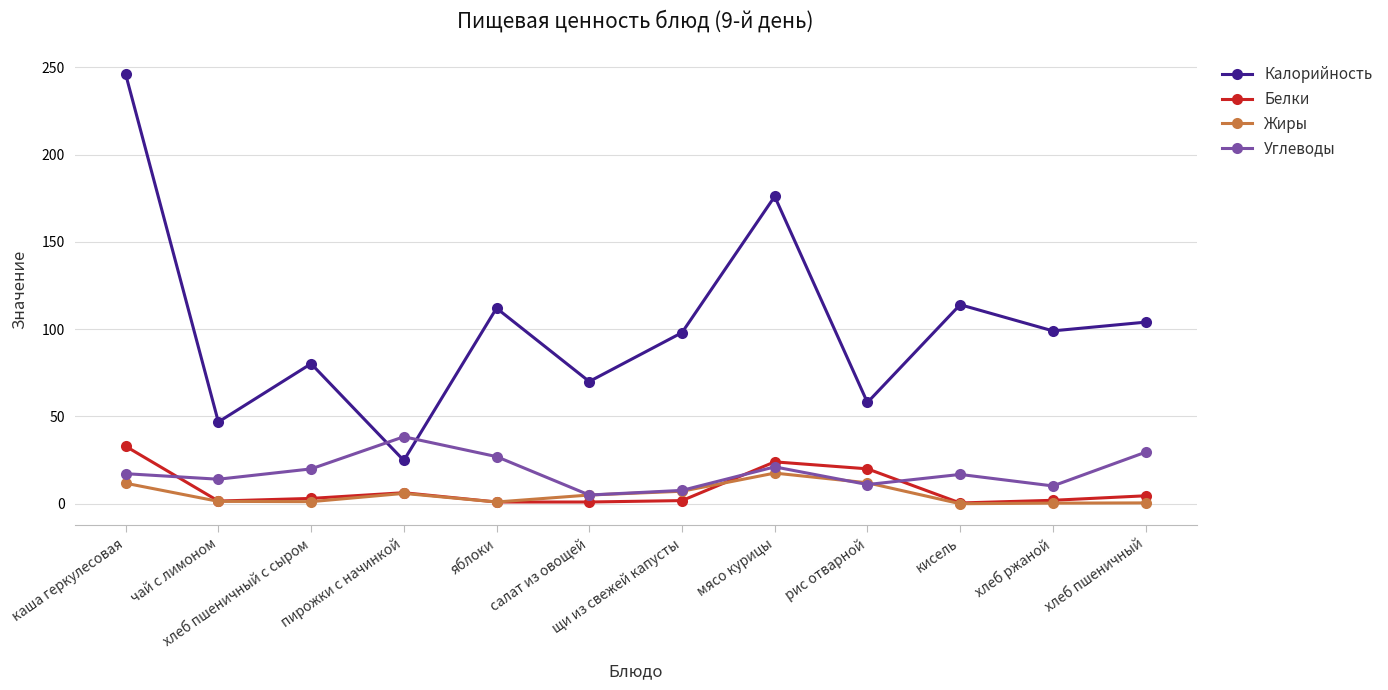

Where is the first local maximum for Жиры?

пирожки с начинкой